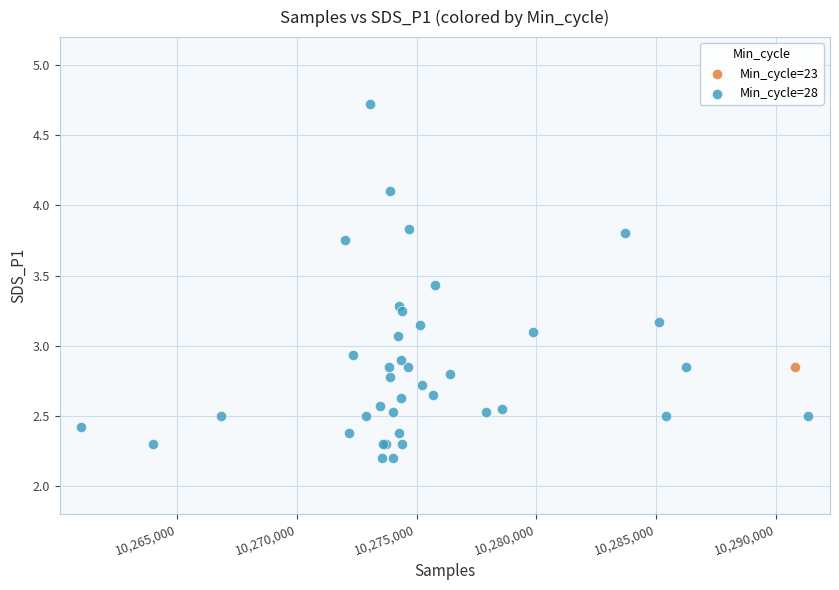

What are all the series names shown in the legend?

Min_cycle=23, Min_cycle=28